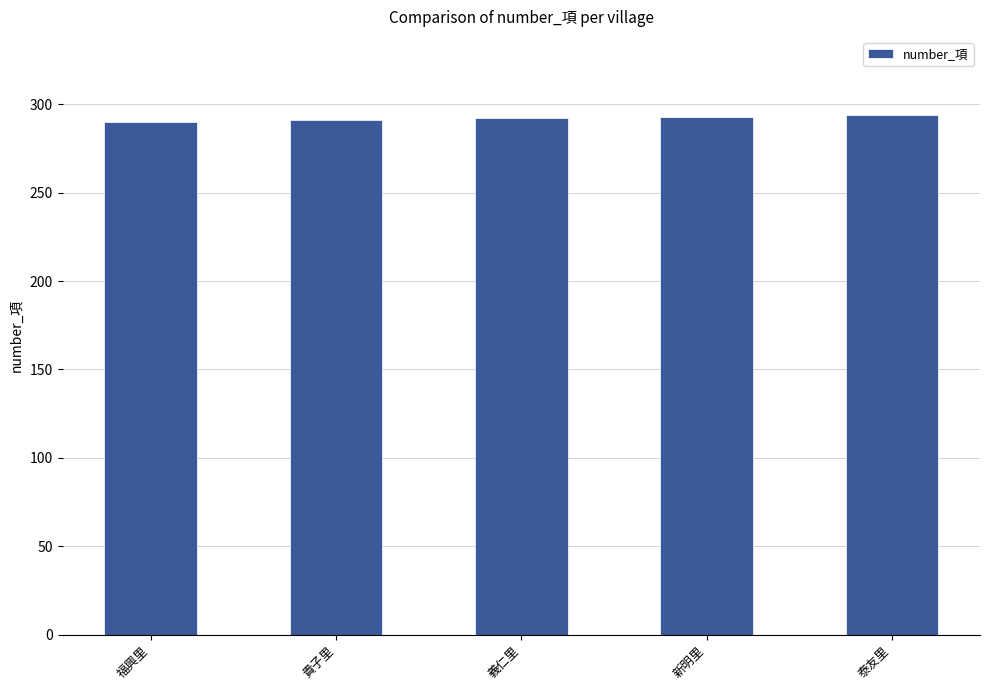

Is it true that the value at 貴子里 is 291?

True